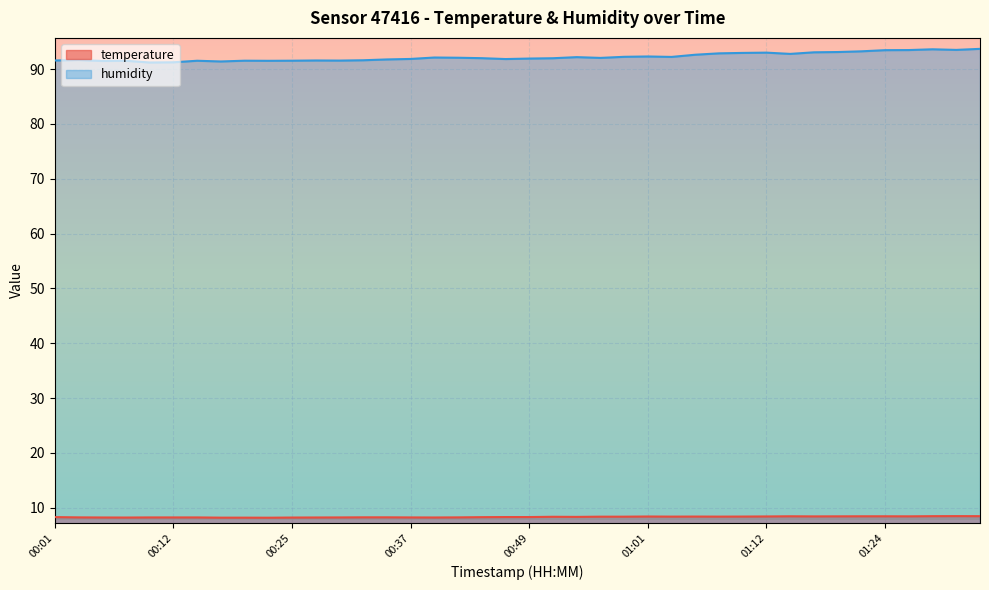

True or false: temperature has a value of 8.4 at 01:27.

True